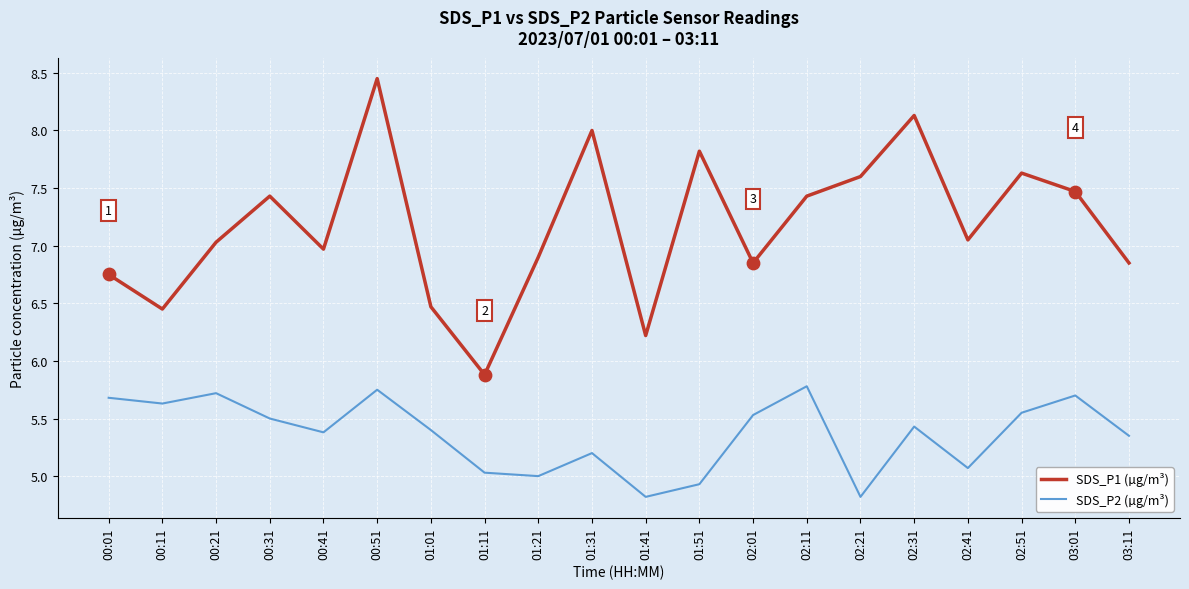

At how many categories does at least one series exceed 6?

19